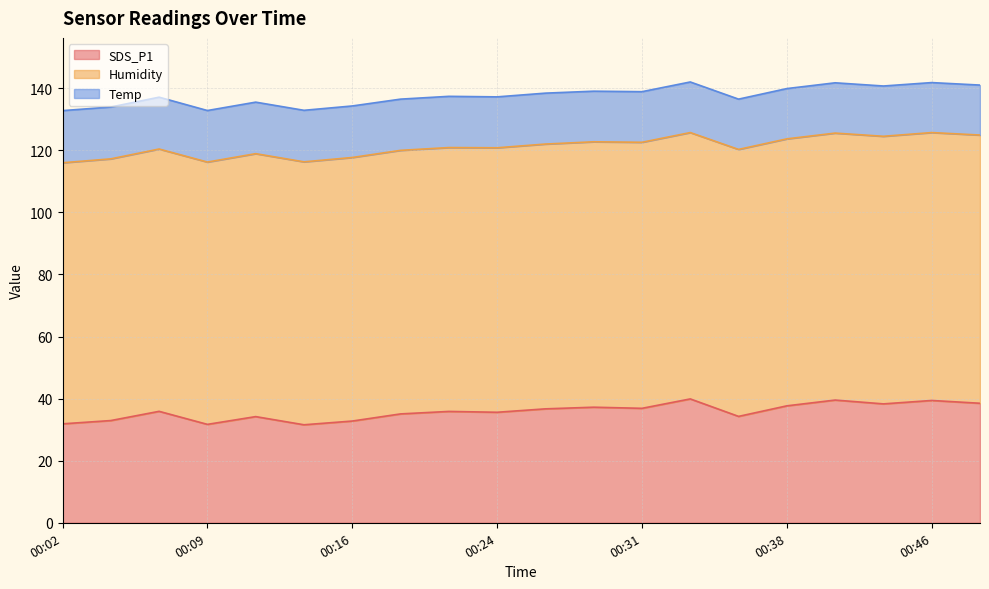

How many values in the Humidity series are below 85?

8